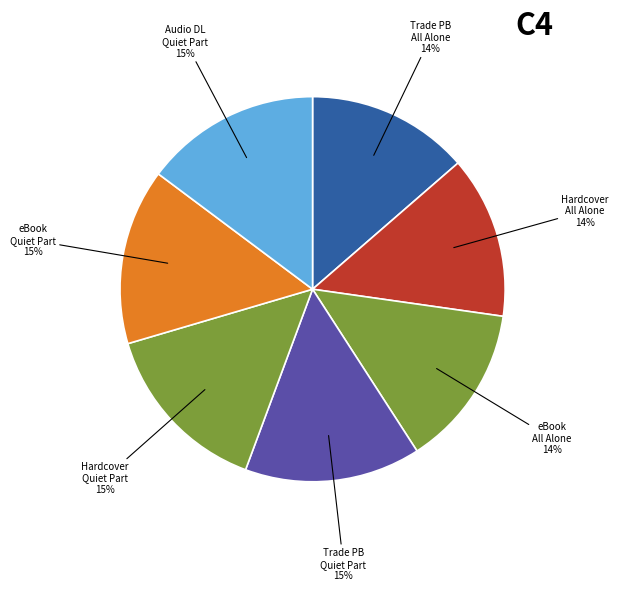

To the nearest percent, what is the average slice percentage?

14%